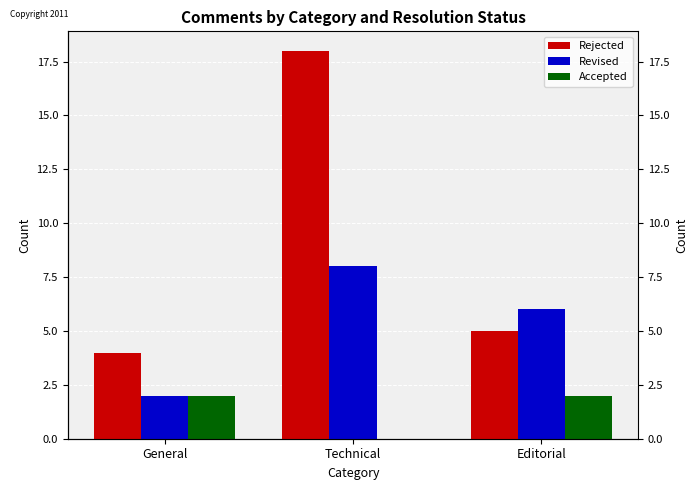

How many bars are there in total?

9